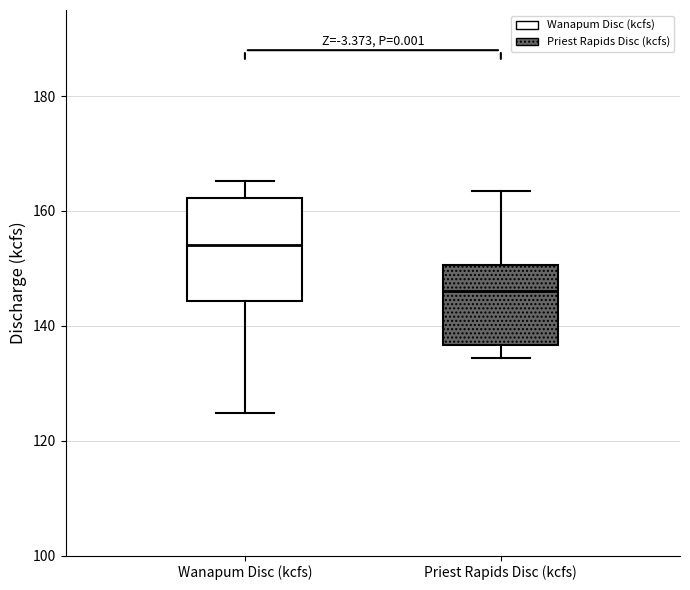

Reading left to right, read every box against the y-axis: the position of its median line, the range the box covers, and the ends of its whiskers. The values are not printed on the chart, so give them approximately, as read against the axis.

Wanapum Disc (kcfs): median 154, box 144 to 162, whiskers 124 to 166
Priest Rapids Disc (kcfs): median 146, box 136 to 150, whiskers 134 to 164